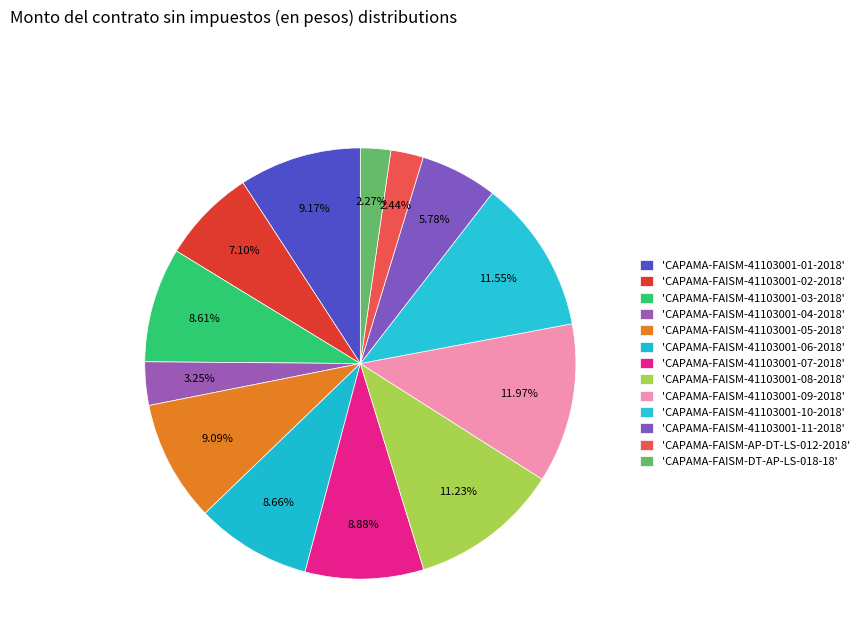

Which slice is the smallest?

CAPAMA-FAISM-DT-AP-LS-018-18